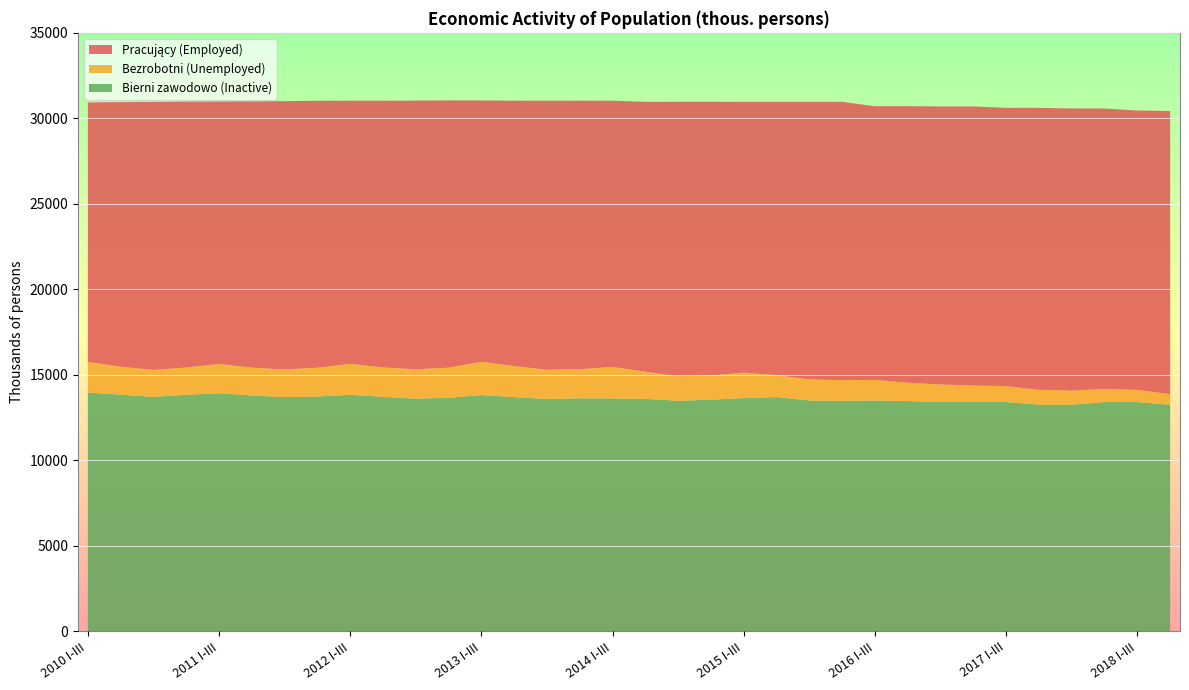

Reading right to left, transcribe all the data shown in this chart.

Pracujący (Employed): 16565	16344	16404	16510	16496	16281	16328	16266	16182	16012	16280	16234	15986	15837	16018	16063	15793	15573	15713	15738	15530	15291	15636	15722	15607	15398	15613	15697	15580	15359	15557	15681	15479	15177
Bezrobotni (Unemployed): 617	709	769	818	863	926	958	1027	1066	1203	1210	1232	1281	1494	1410	1426	1585	1846	1700	1714	1812	1944	1757	1718	1713	1809	1682	1614	1624	1714	1597	1576	1630	1798
Bierni zawodowo (Inactive): 13246	13405	13402	13251	13254	13405	13410	13403	13462	13495	13473	13496	13695	13632	13543	13480	13589	13613	13621	13579	13692	13812	13656	13599	13712	13825	13729	13695	13788	13915	13826	13706	13838	13957